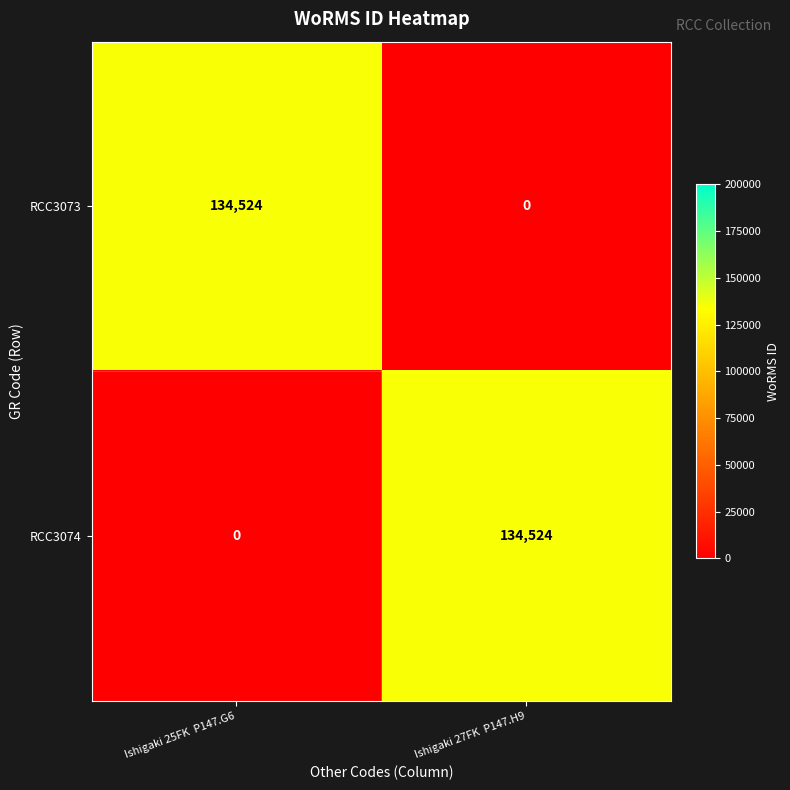

What is the sum of the RCC3073 values at Ishigaki 25FK  P147.G6 and Ishigaki 27FK  P147.H9?

134524